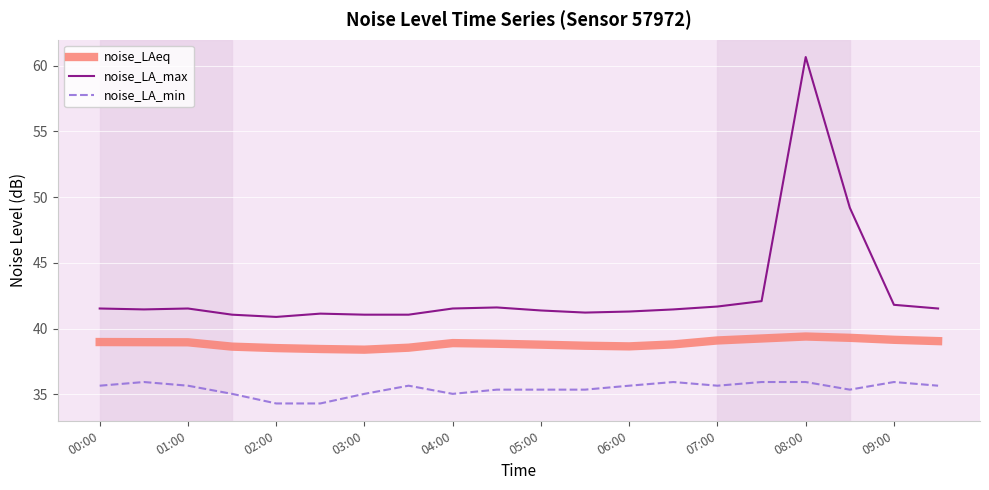

True or false: noise_LA_max and noise_LA_min cross at least once.

False